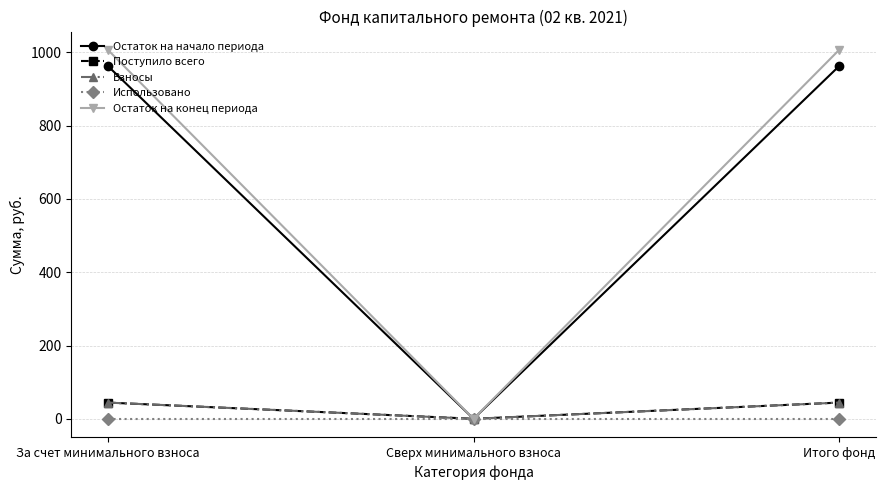

What is the average value of the Поступило всего series?

29.5